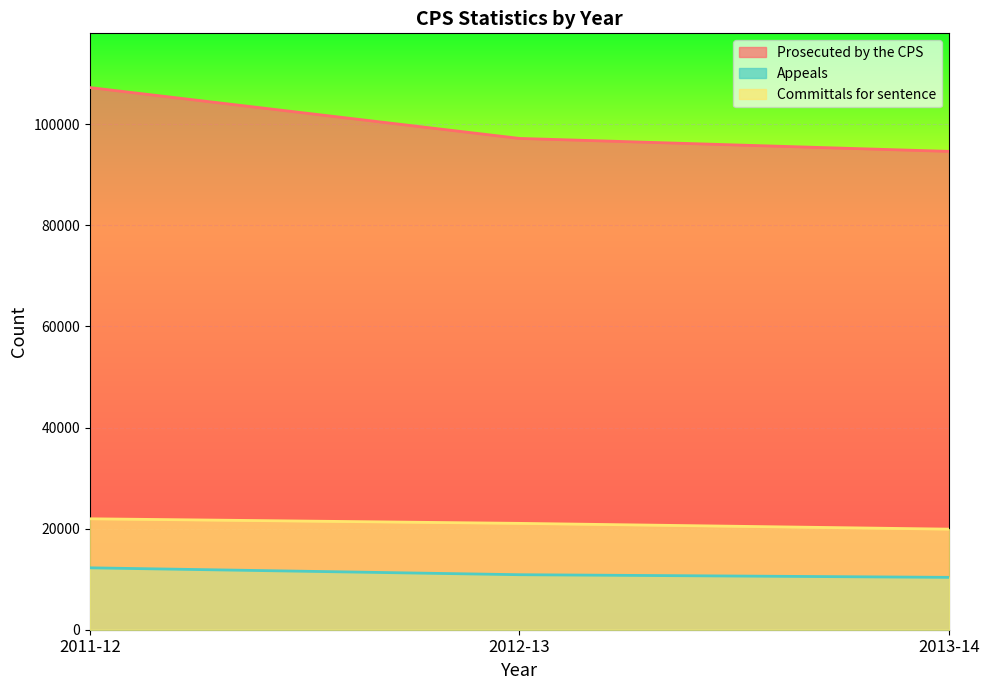

What is the value of the Prosecuted by the CPS point at the 3rd from the left?

94617